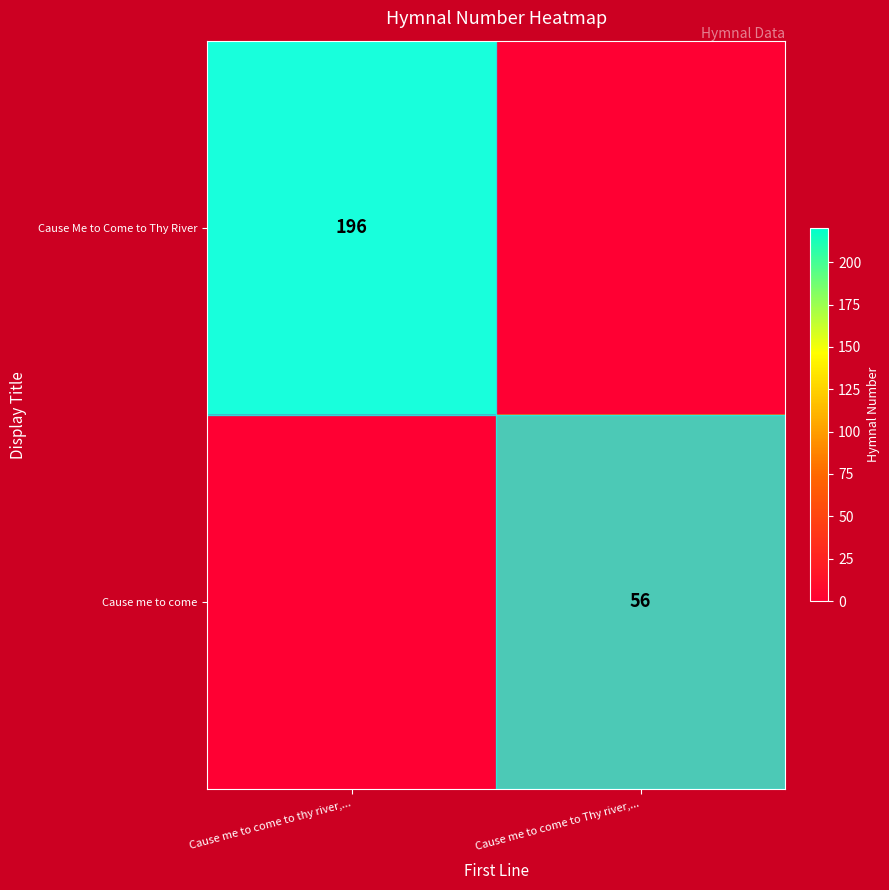

True or false: Cause me to come has a value of 38 at Cause me to come to Thy river,....

False